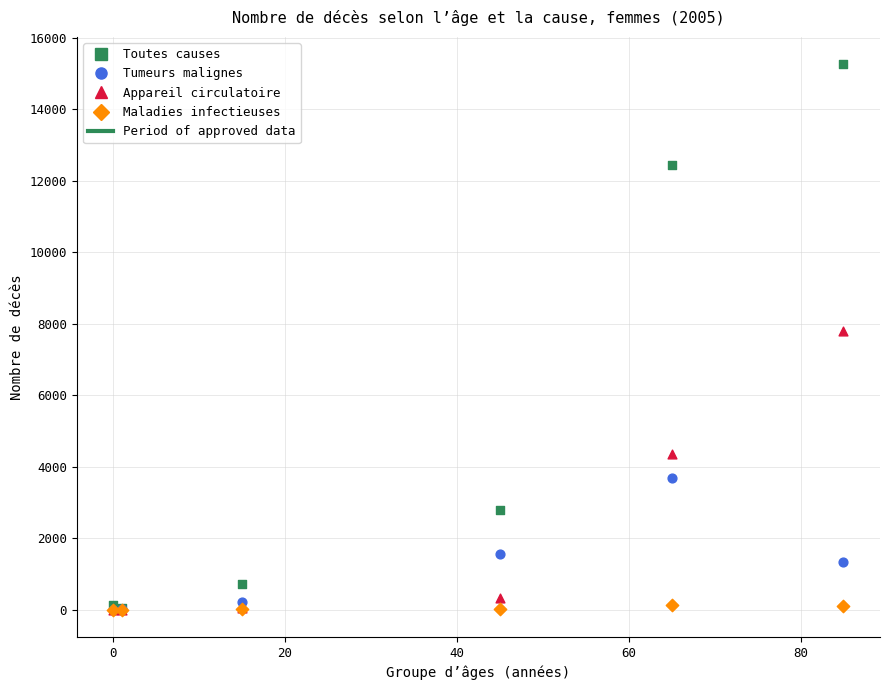

In the Appareil circulatoire series, what Y value is closest to 3894?

4353